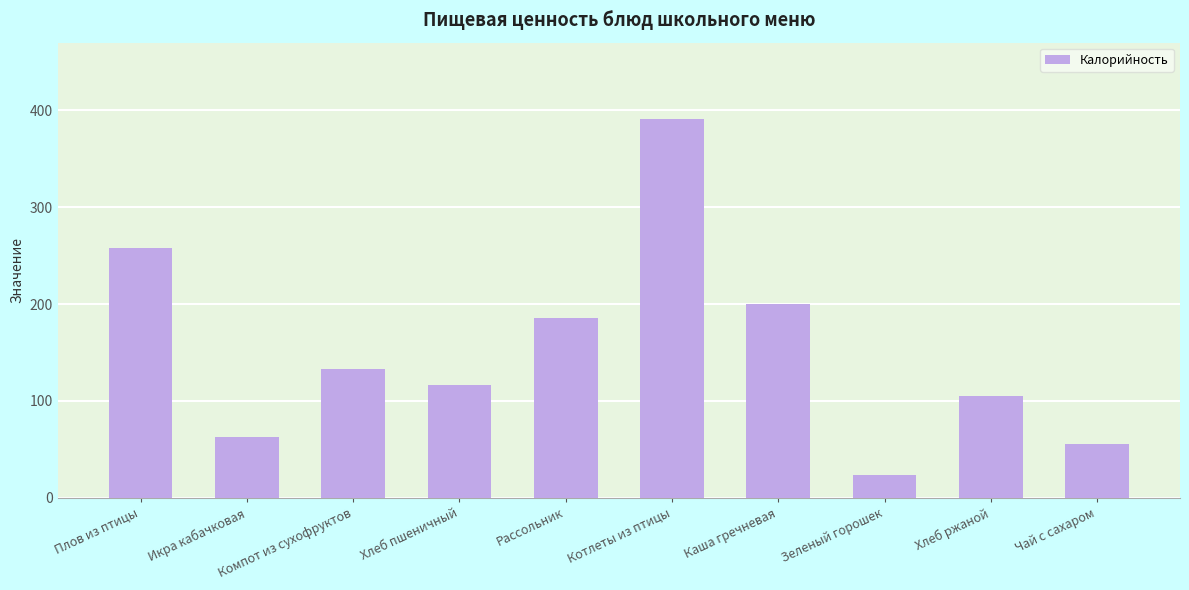

Rank the categories by value from highest to lowest.

Котлеты из птицы, Плов из птицы, Каша гречневая, Рассольник, Компот из сухофруктов, Хлеб пшеничный, Хлеб ржаной, Икра кабачковая, Чай с сахаром, Зеленый горошек